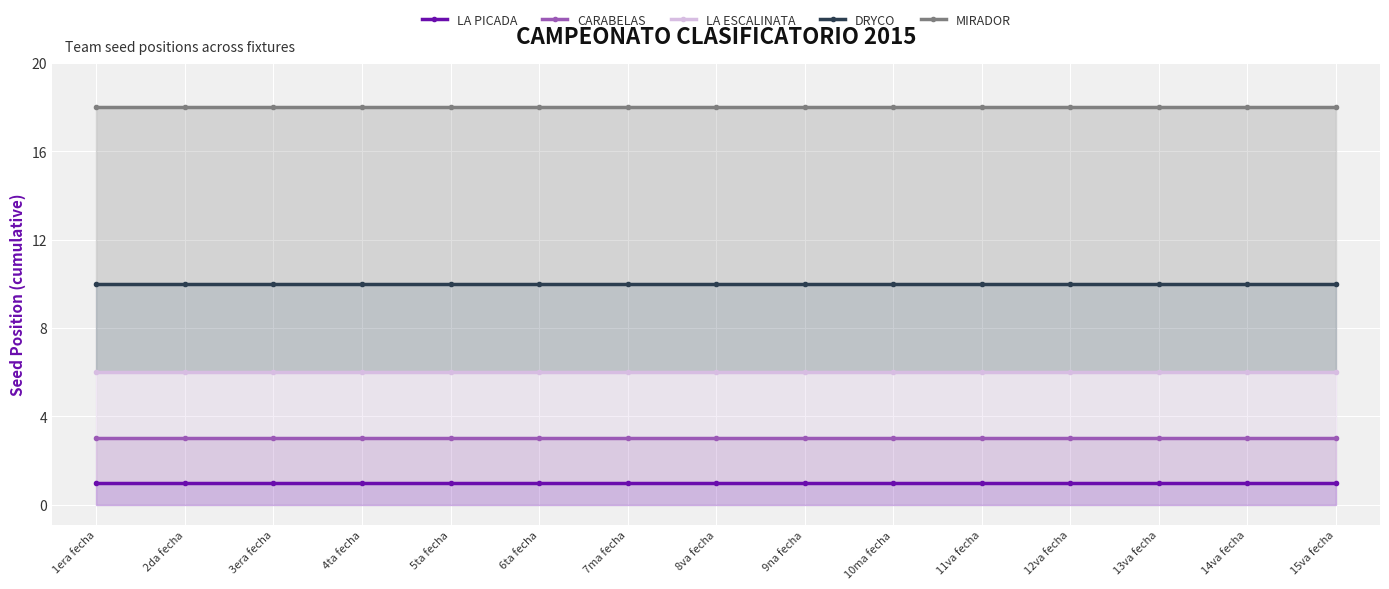

Read the LA ESCALINATA value at 4ta fecha.

6